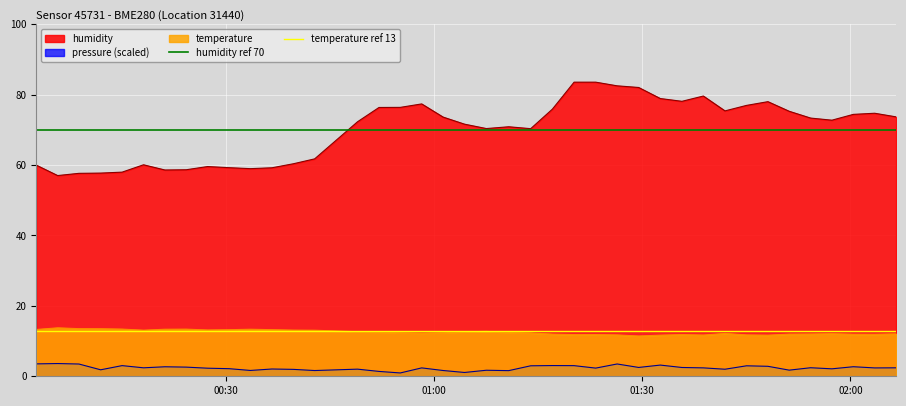

True or false: temperature and pressure (scaled) cross at least once.

False